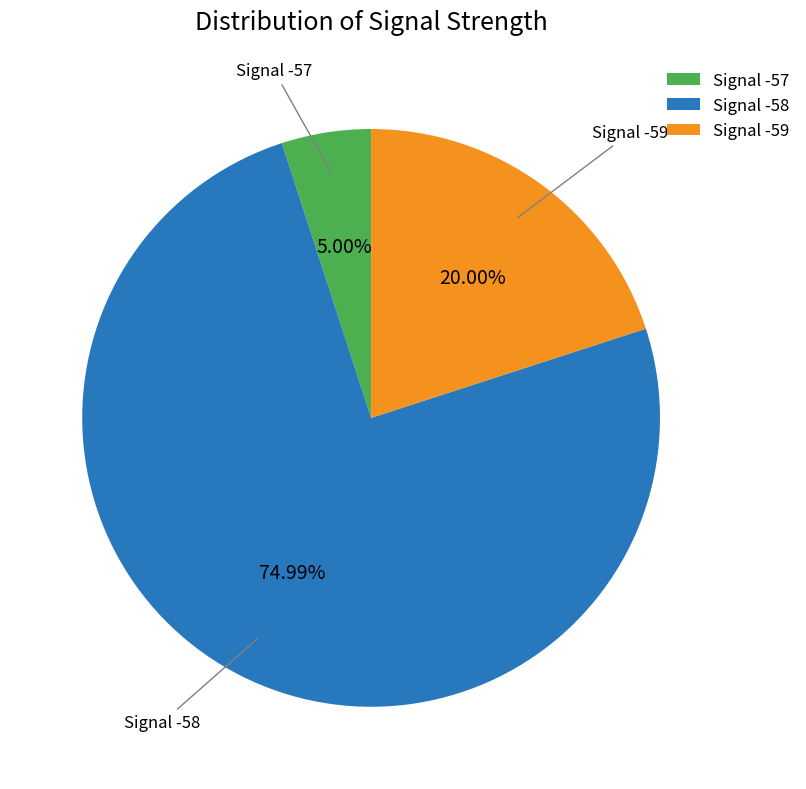

What is the largest slice in the pie chart?

Signal -58